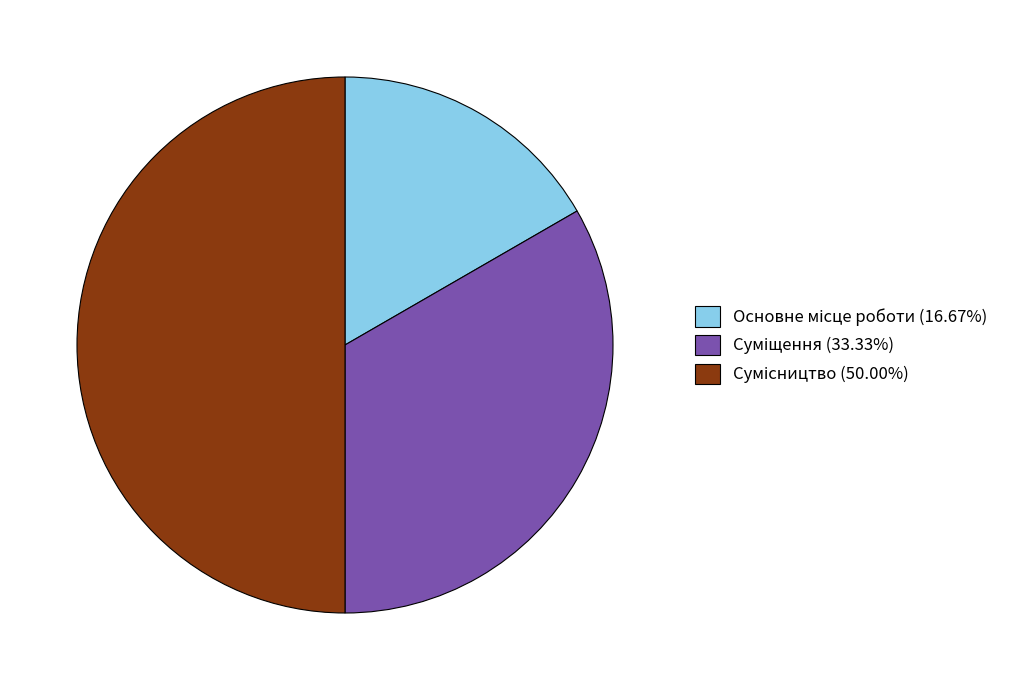

Approximately how many times larger is the value at Суміщення compared to Сумісництво?

0.7